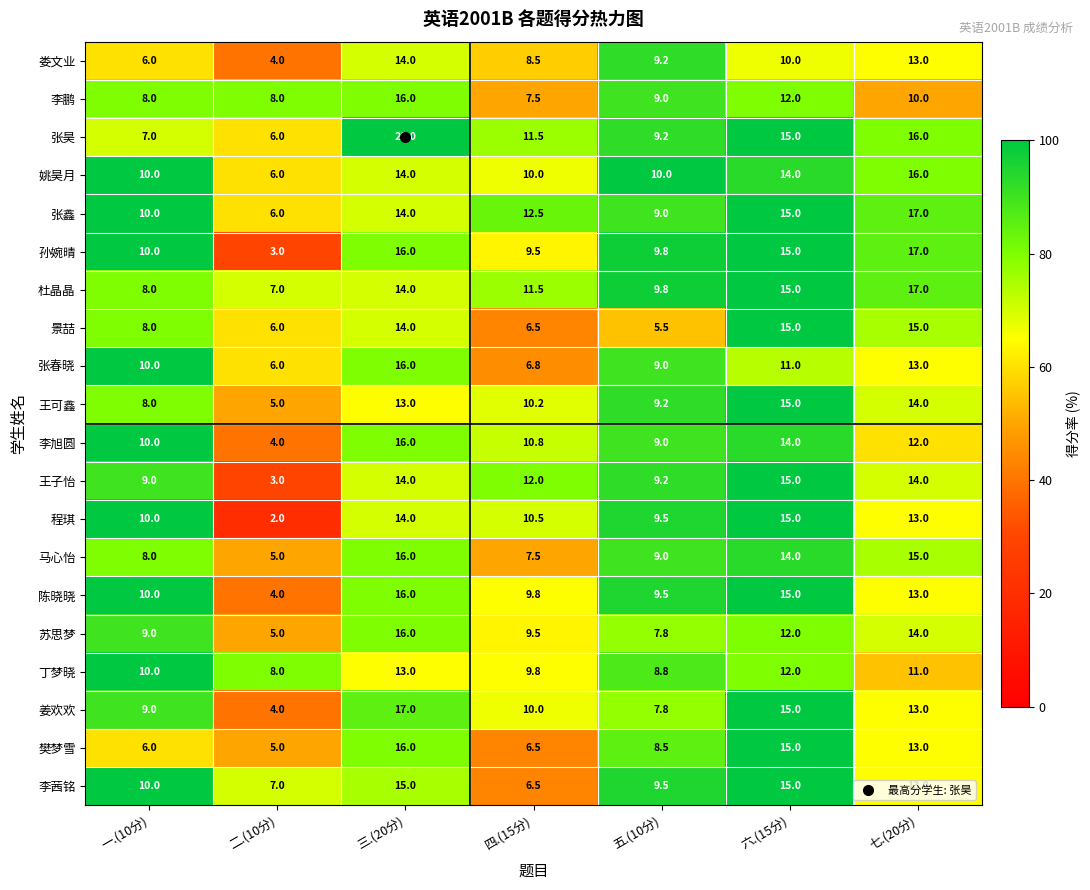

Between 六.(15分) and 七.(20分), which series saw the biggest shift?

娄文业